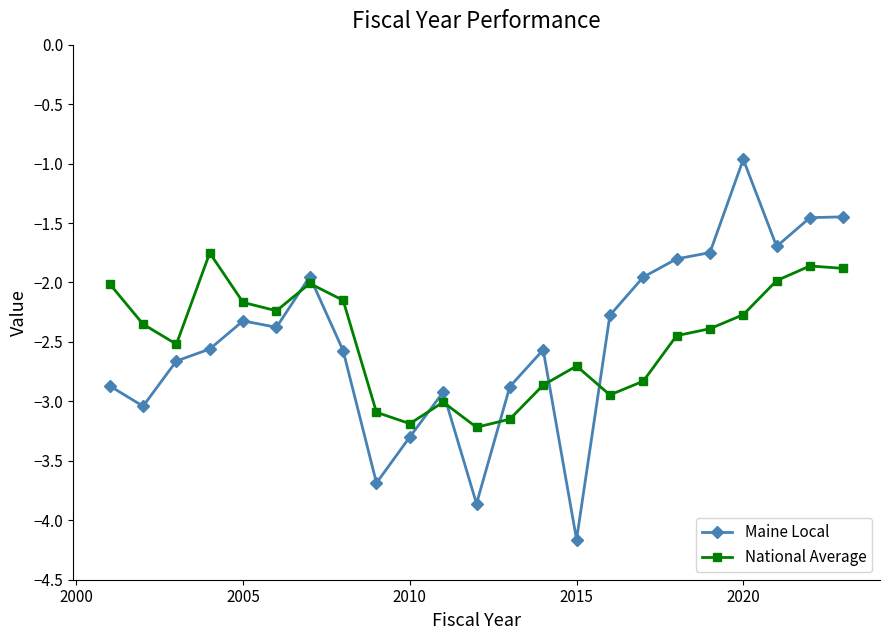

After their last crossing, which series has the higher values: Maine Local or National Average?

Maine Local